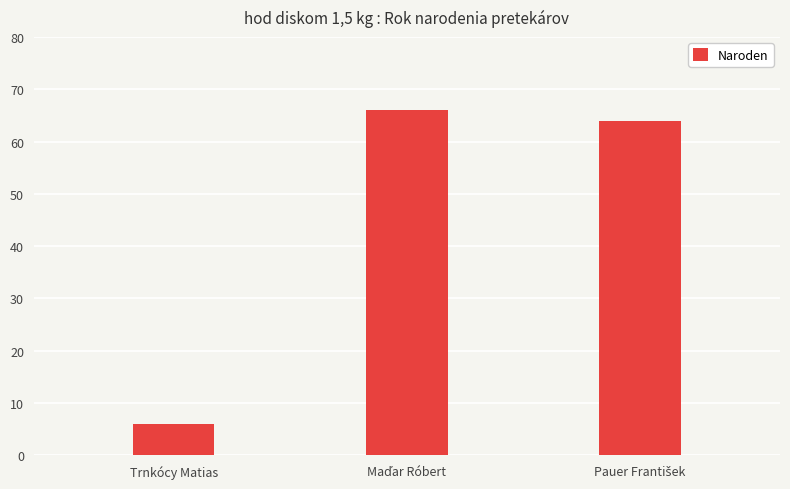

Is it true that the value at Trnkócy Matias is 6?

True